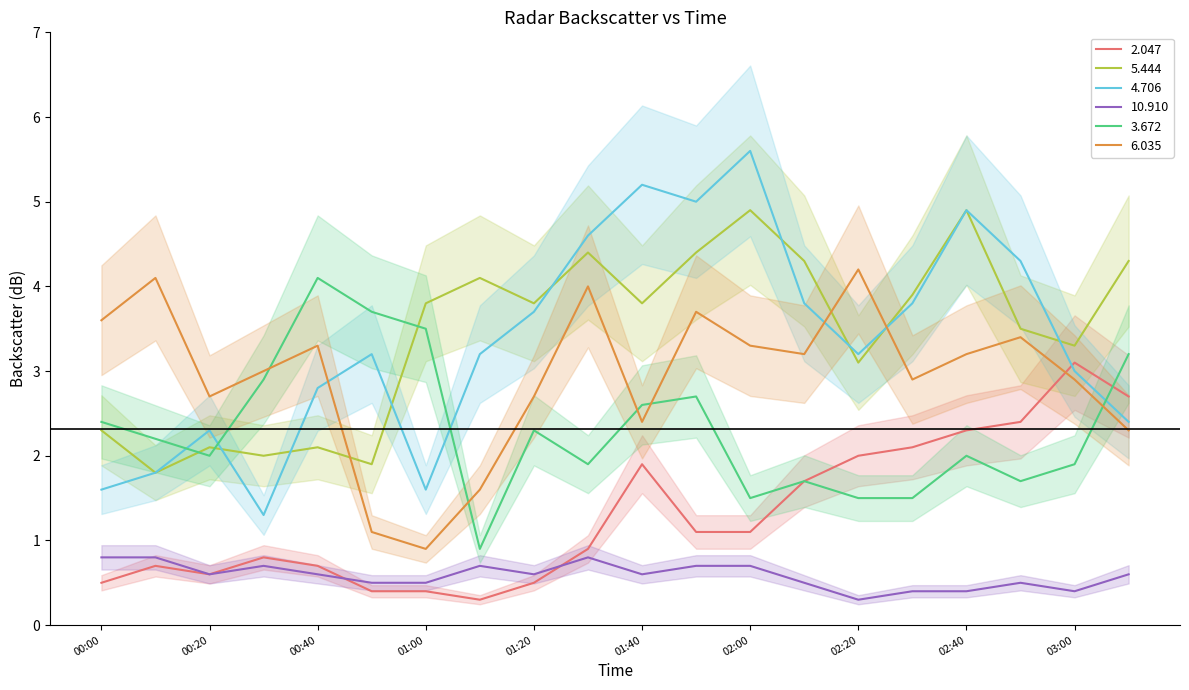

What is the difference between the second highest and minimum values in the 3.672 series?

2.8